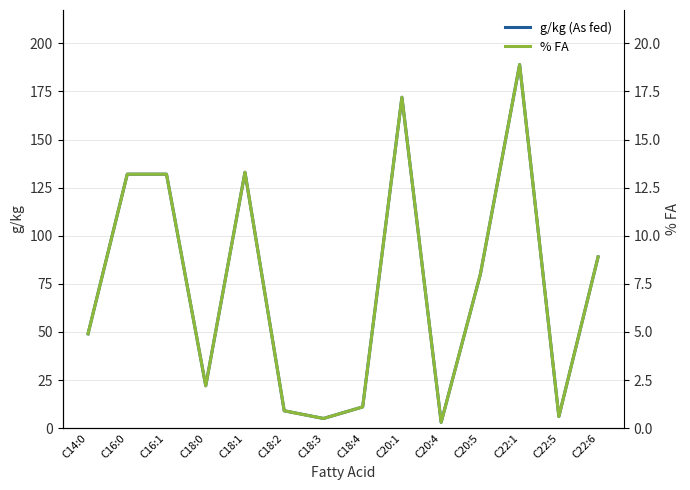

True or false: % FA has a value of 0.8 at C18:3.

False